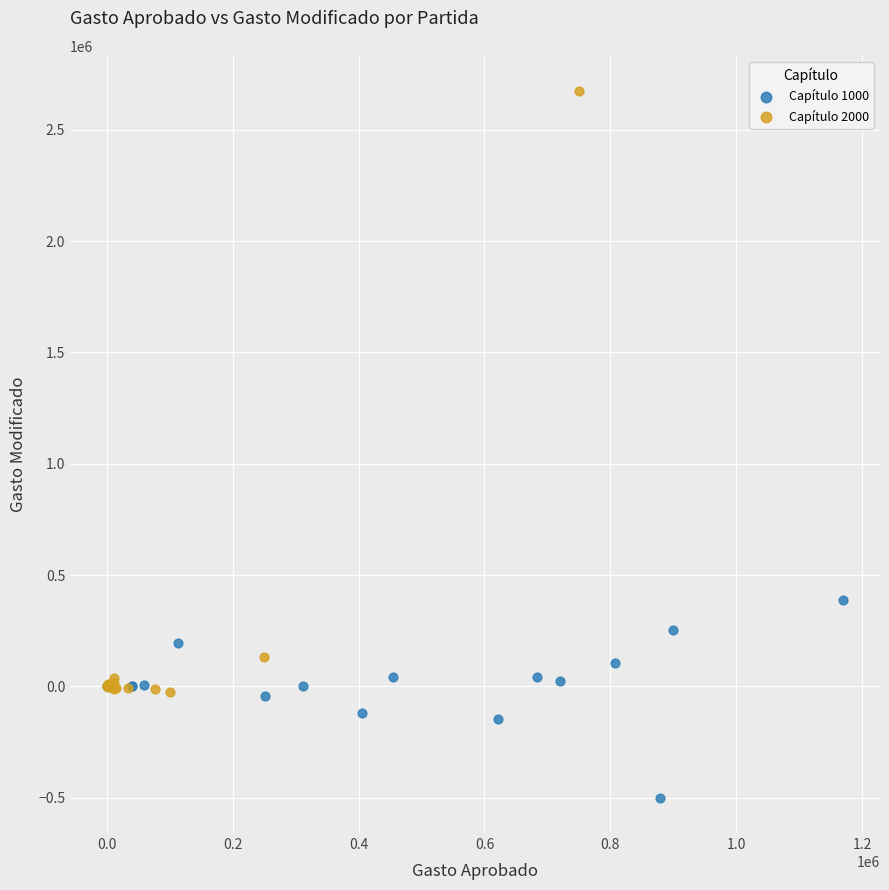

Which series contains the highest Y value?

Capítulo 2000